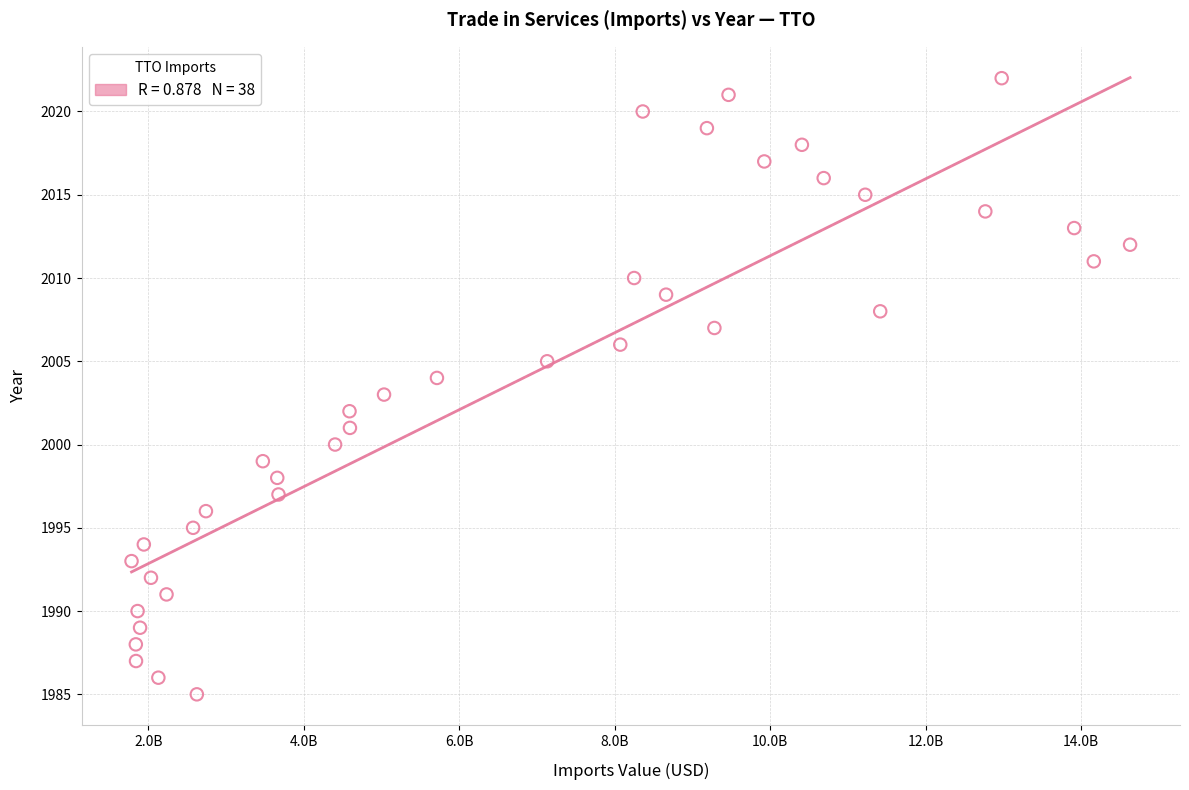

What is the range of Y values (max minus min)?

37